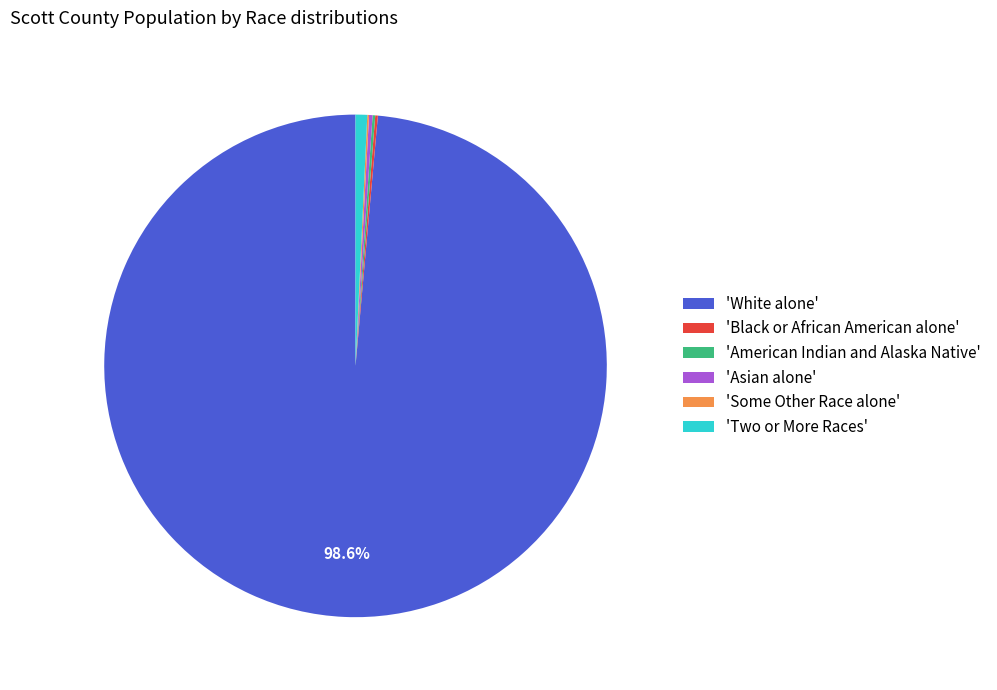

Which category has the biggest portion of the pie?

'White alone'